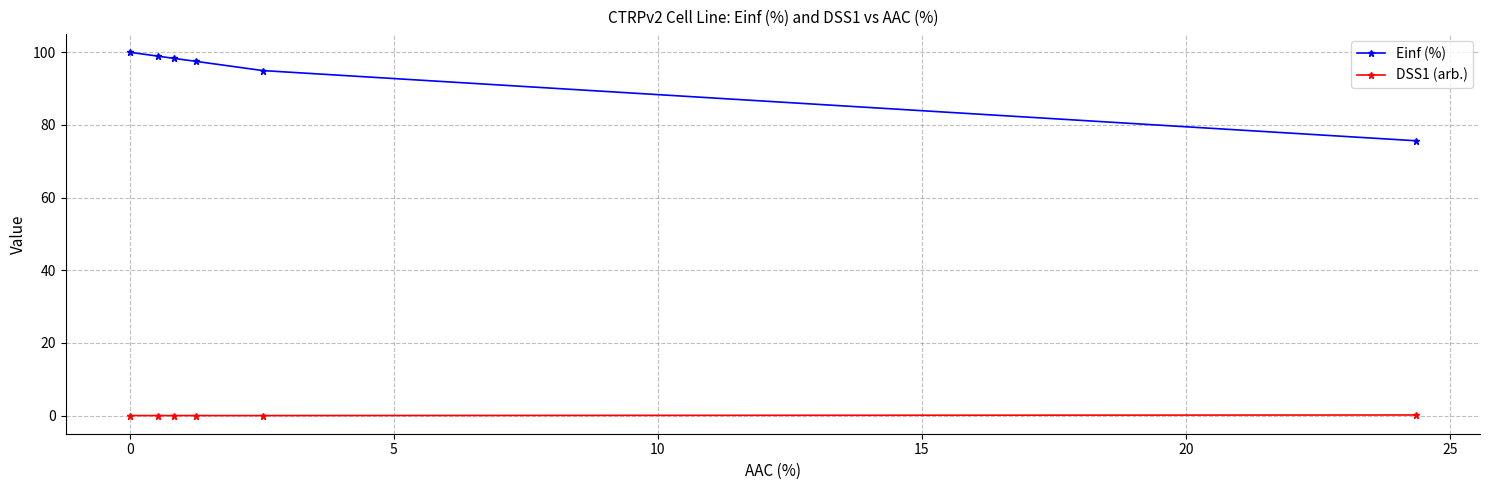

Which series has the widest spread of values?

Einf (%)